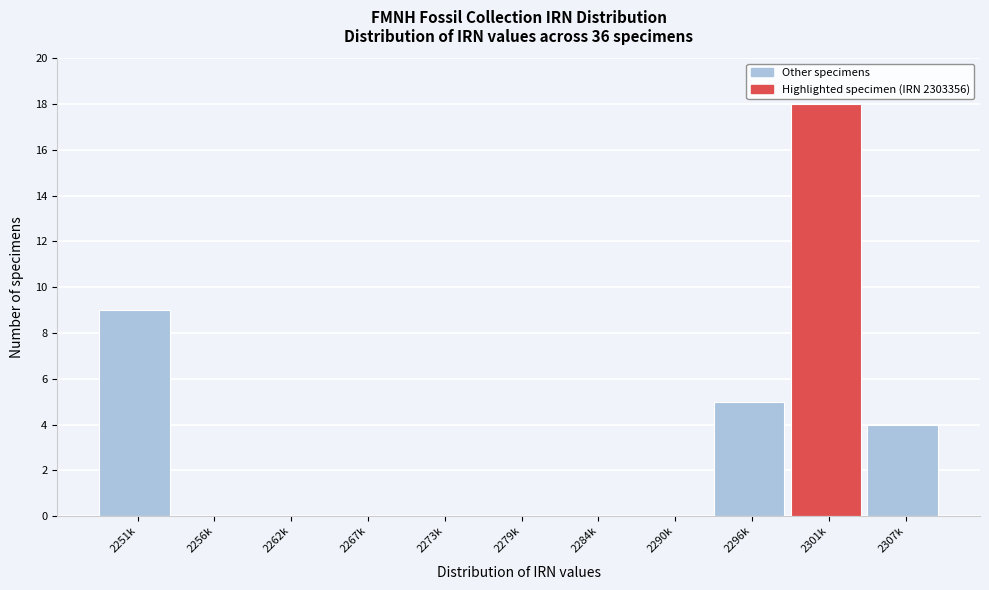

What is the greatest value displayed?

18